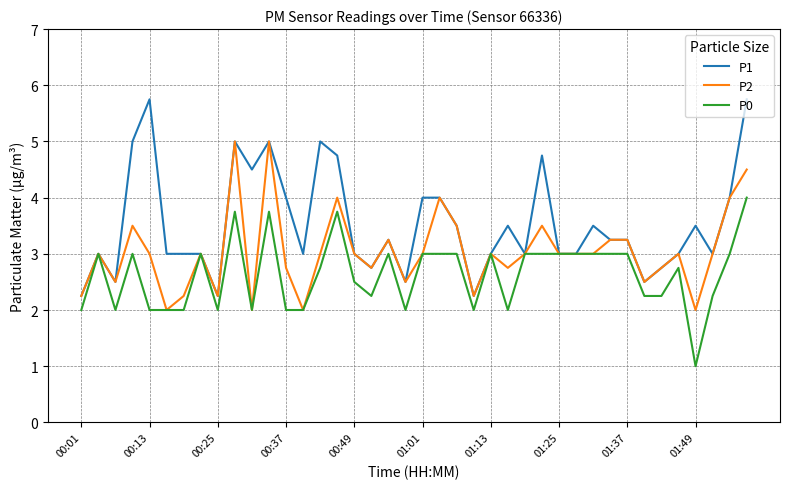

Rank the series by their average value, from highest to lowest.

P1, P2, P0